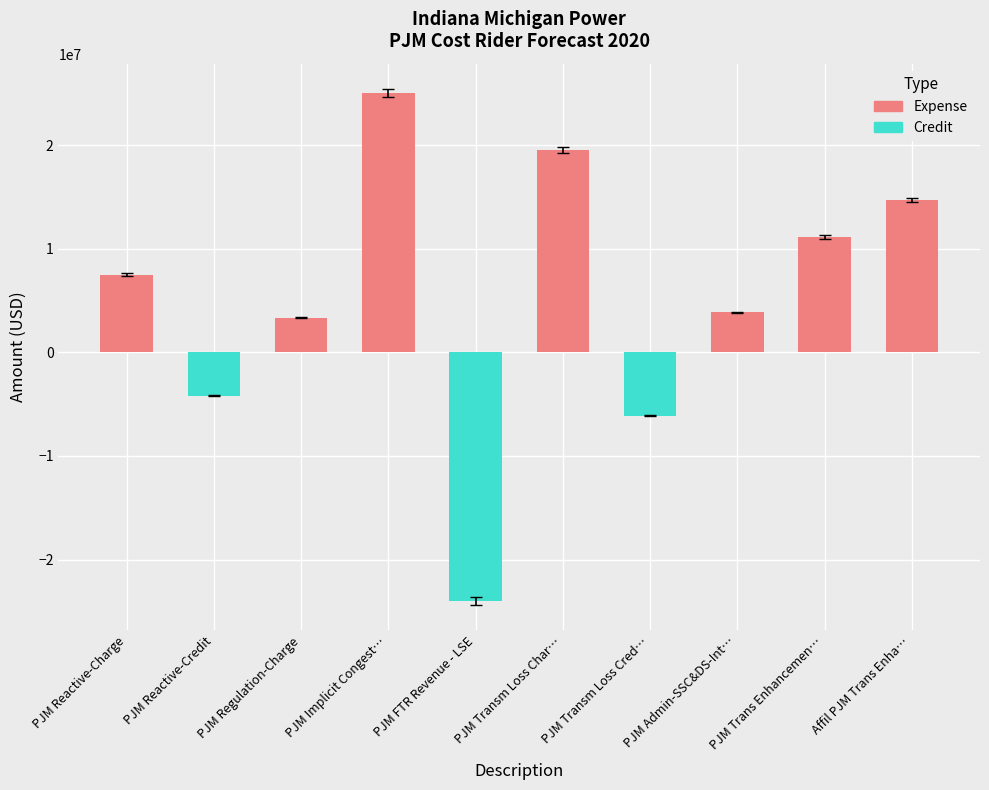

What is the maximum value shown in the chart?

25000000.0